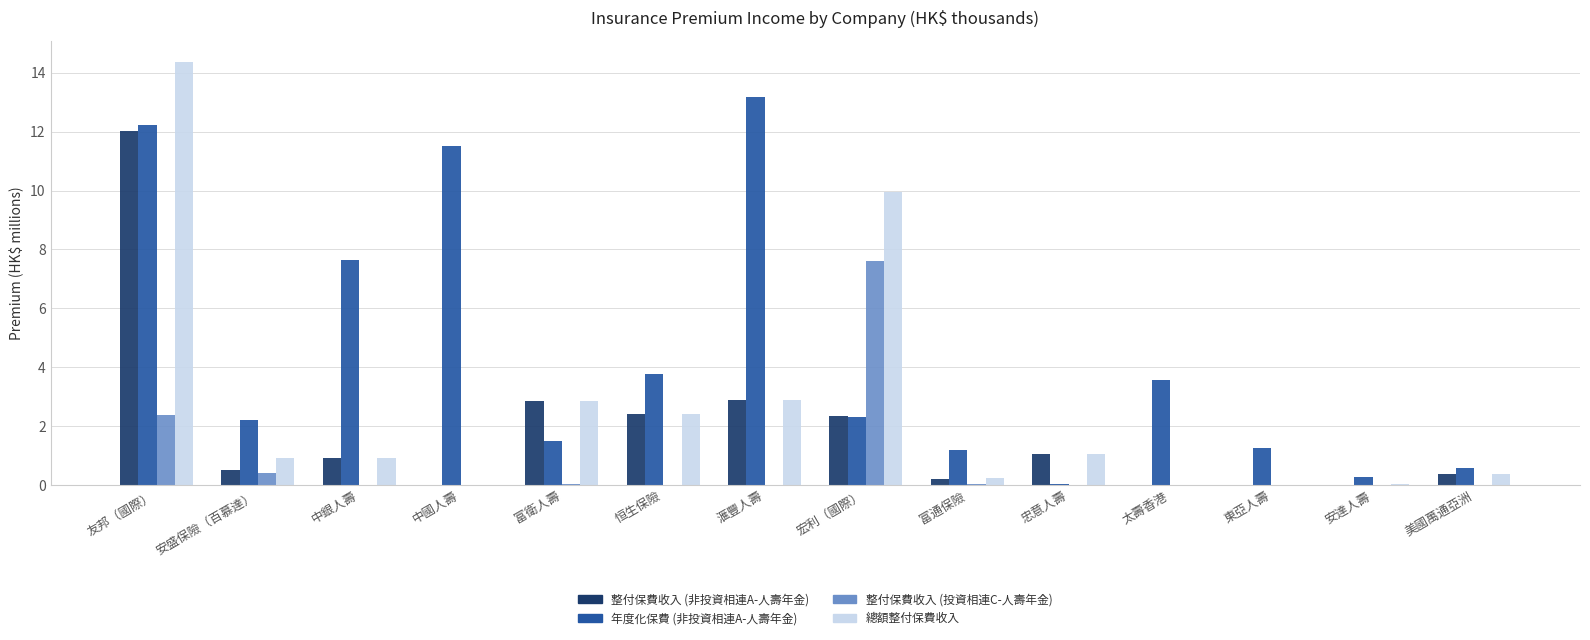

What is the sum of the 年度化保費 (非投資相連A-人壽年金) values at 恒生保險 and 滙豐人壽?

17.0